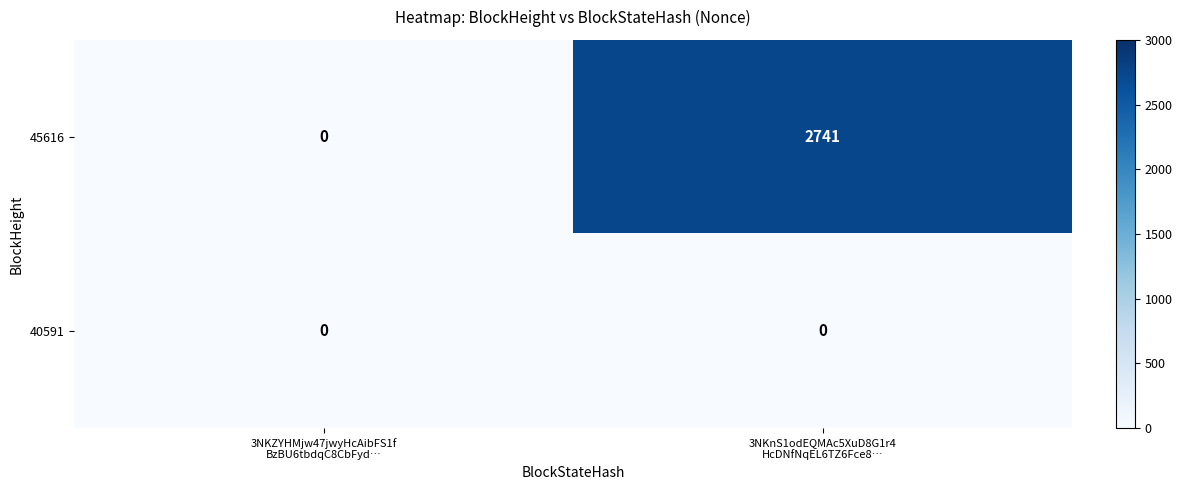

Which label corresponds to the largest value in the chart?

3NKnS1odEQMAc5XuD8G1r4
HcDNfNqEL6TZ6Fce8…